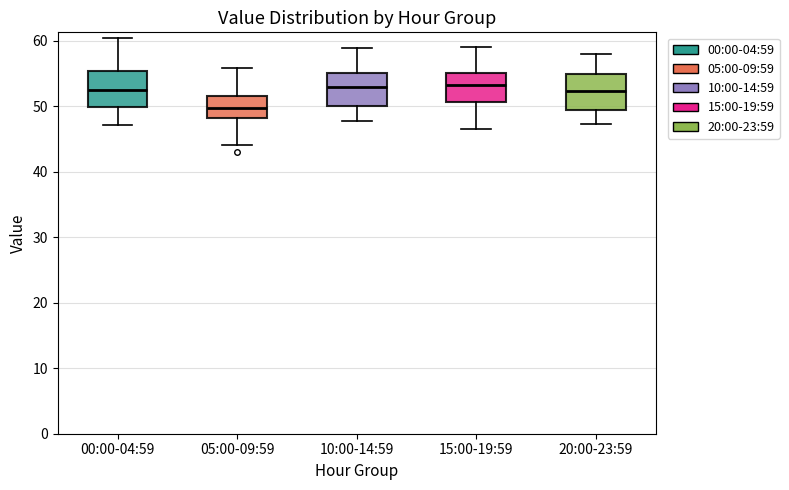

Where does the median line of the box for 10:00-14:59 sit on the y-axis? The values are not printed on the chart, so give them approximately, as read against the axis.

53